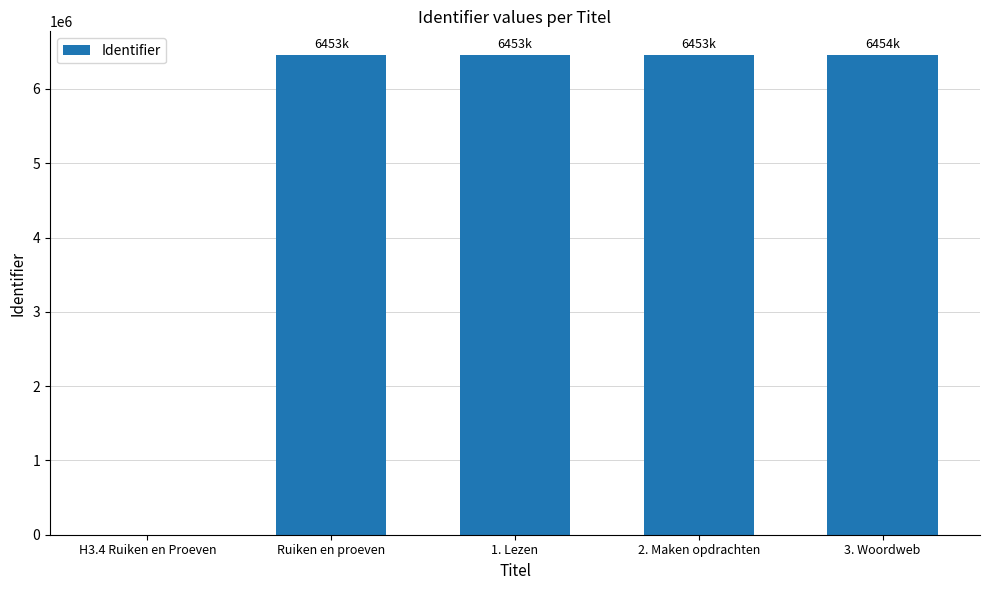

How many data points does each series have?

5